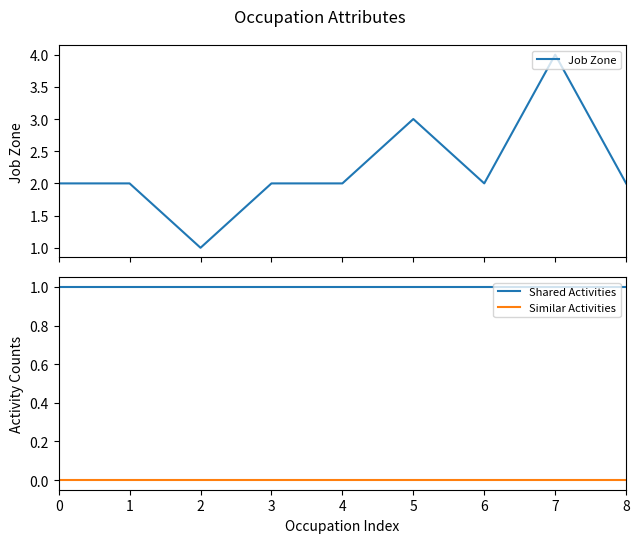

What is the value of the Job Zone point at the 3rd from the left?

1